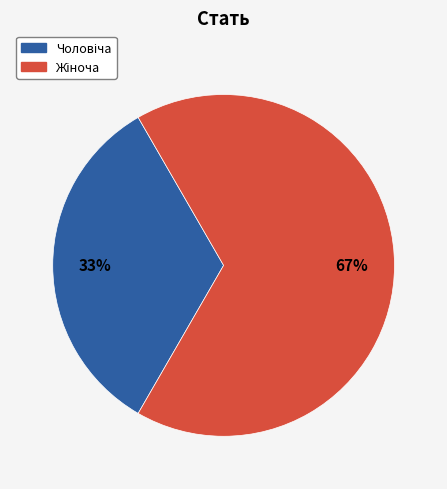

To the nearest percent, what is the average slice percentage?

50%